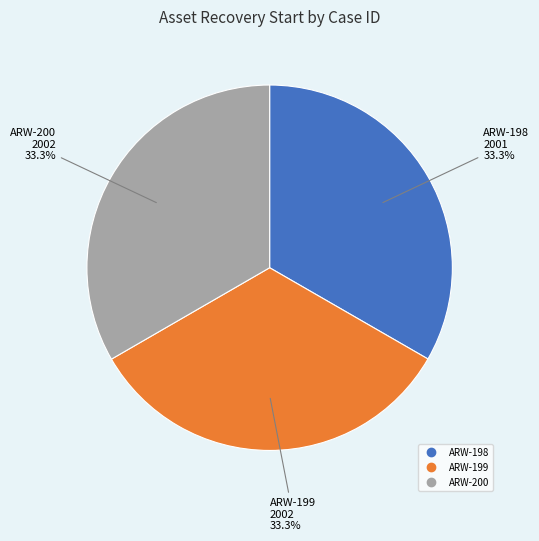

Approximately how many times larger is the value at ARW-198 compared to ARW-200?

1.0